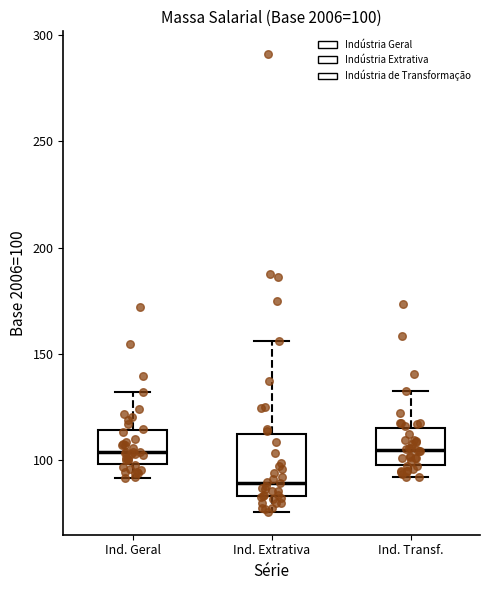

Comparing the boxes themselves (not the whiskers), which one is the tallest?

Ind. Extrativa